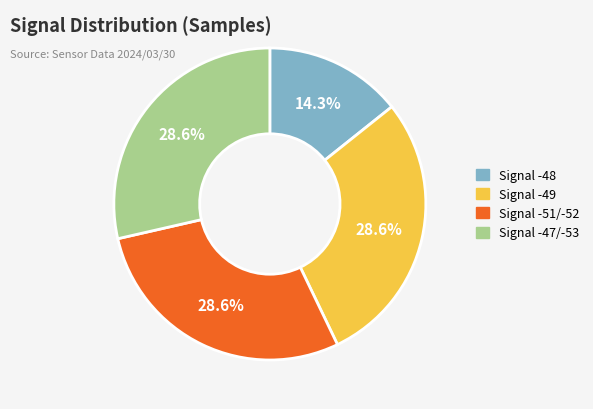

Between Signal -48 and Signal -51/-52, which is larger?

Signal -51/-52